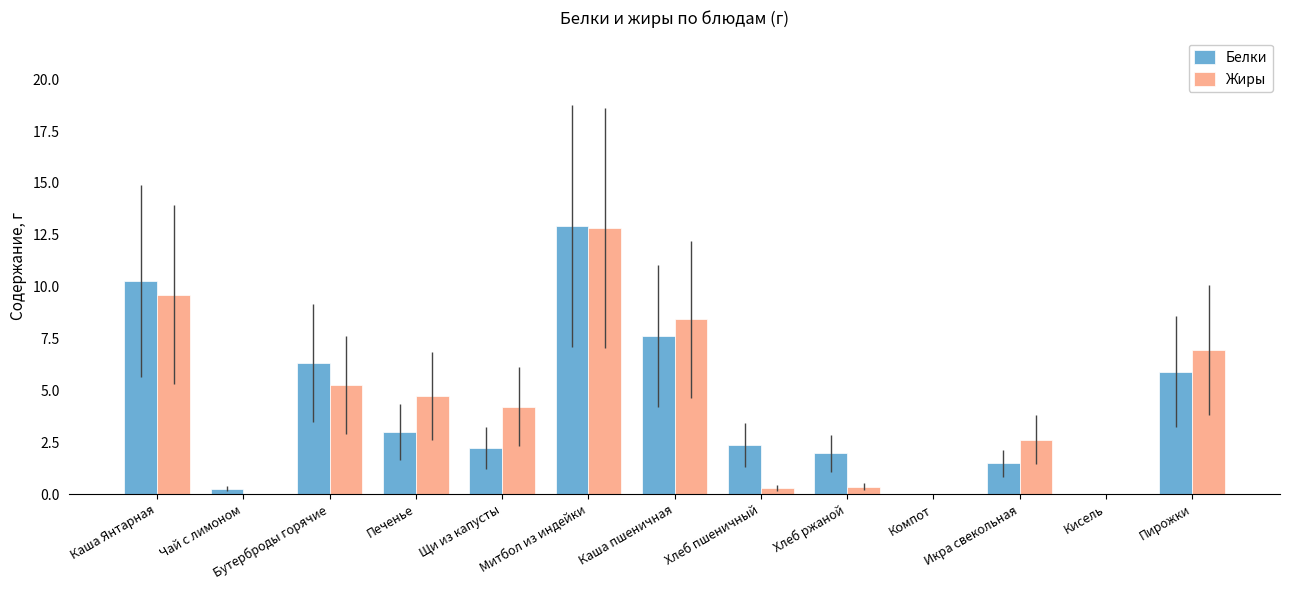

How many distinct data groups are displayed?

2